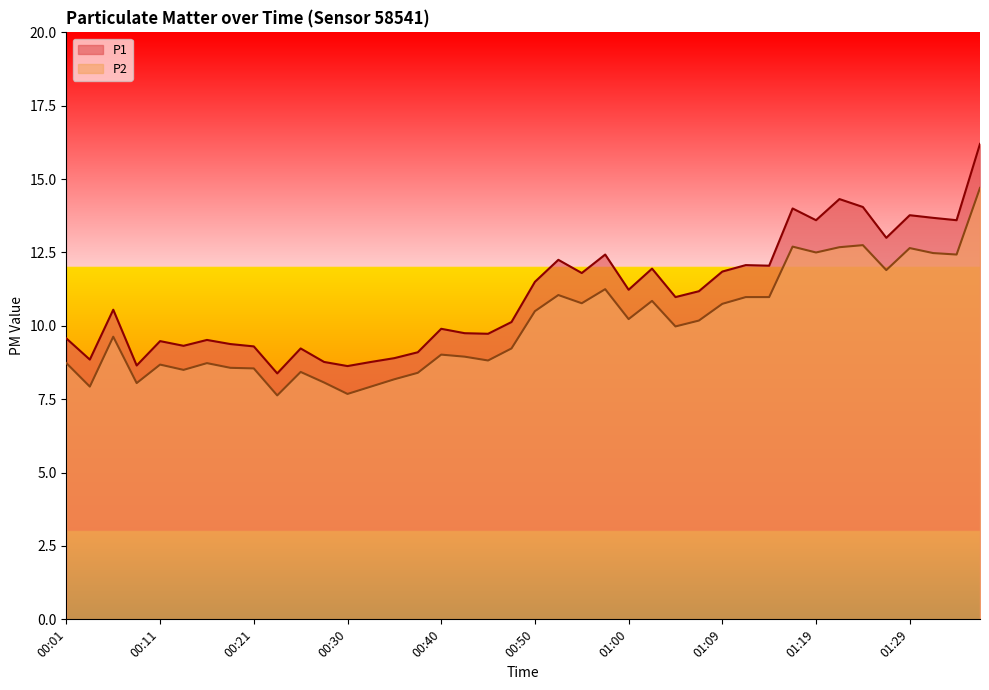

Rank the categories by P2 value from lowest to highest.

00:23, 00:30, 00:04, 00:33, 00:09, 00:28, 00:35, 00:38, 00:26, 00:13, 00:21, 00:18, 00:11, 00:01, 00:16, 00:45, 00:42, 00:40, 00:47, 00:06, 01:05, 01:07, 01:00, 00:50, 01:09, 00:55, 01:02, 01:12, 01:14, 00:52, 00:57, 01:27, 01:34, 01:31, 01:19, 01:29, 01:22, 01:17, 01:24, 01:36